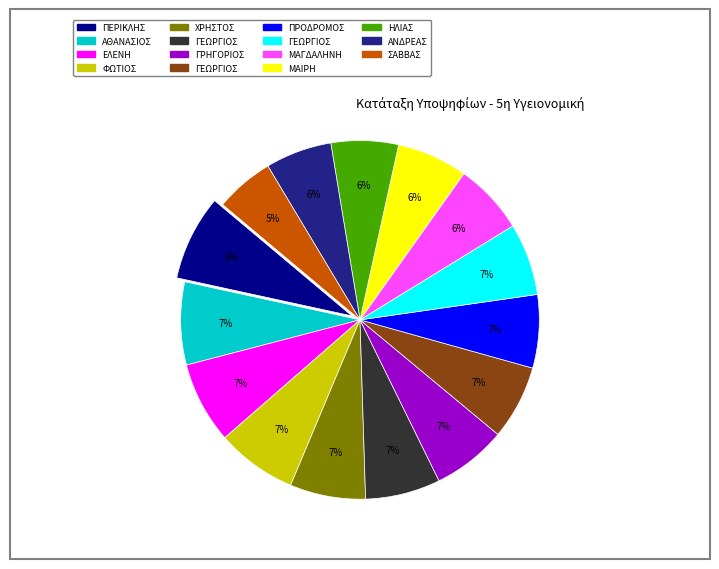

To the nearest percent, what is the average slice percentage?

7%